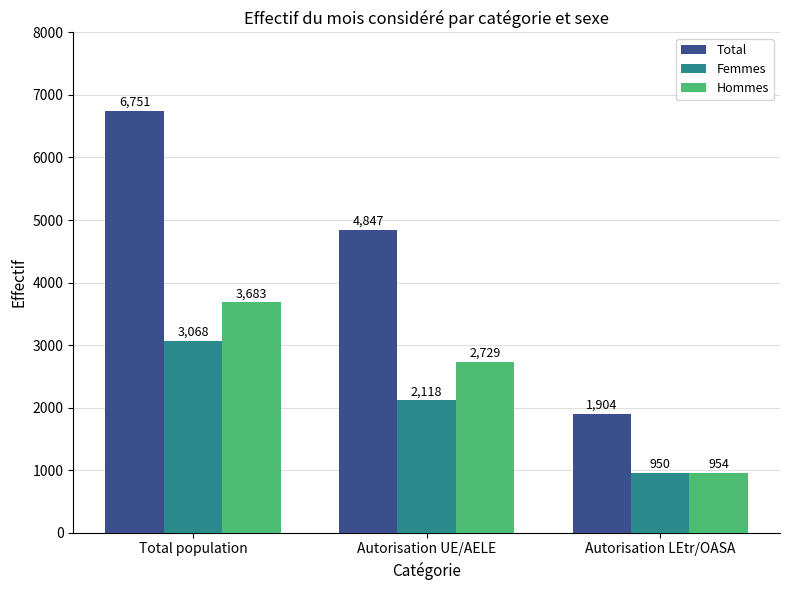

The value of Hommes at Autorisation UE/AELE is 886. True or false?

False